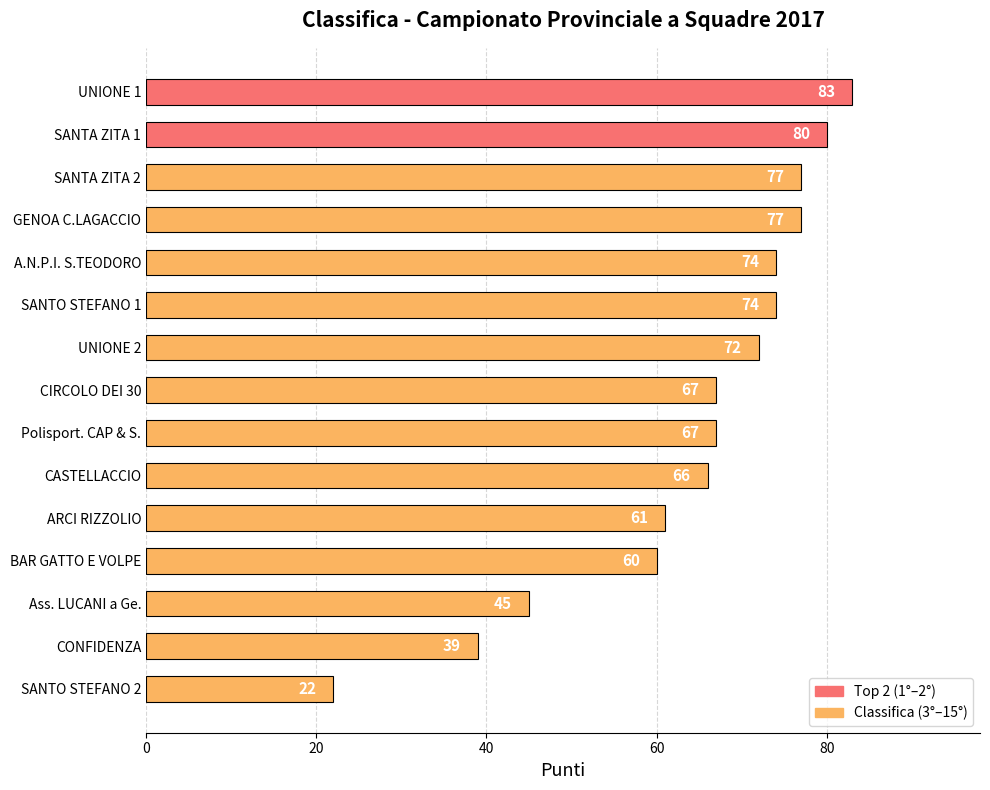

What is the difference between the values at UNIONE 2 and Polisport. CAP & S.?

5